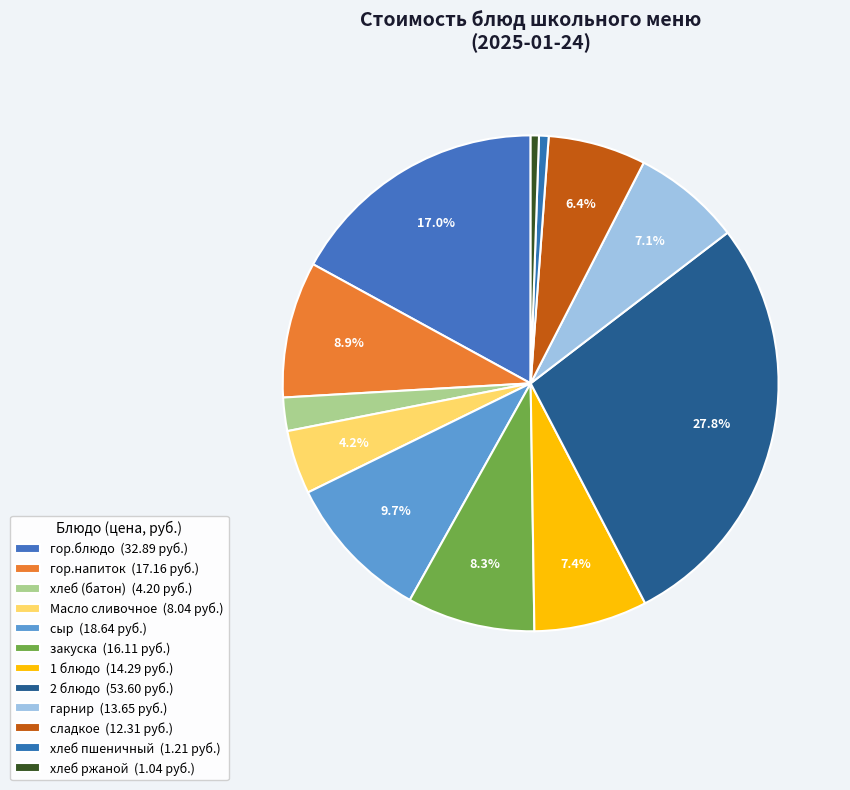

Count the number of slices in the pie.

12